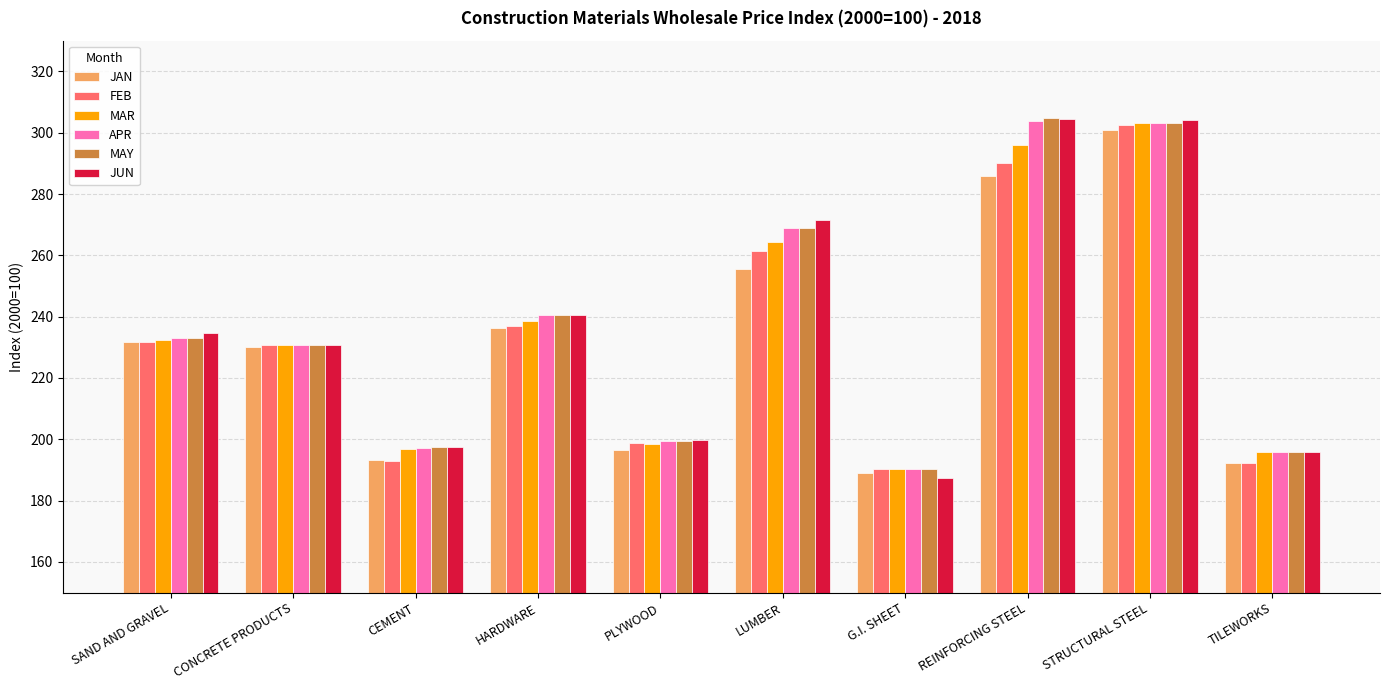

What is the average value of the JAN series?

231.2